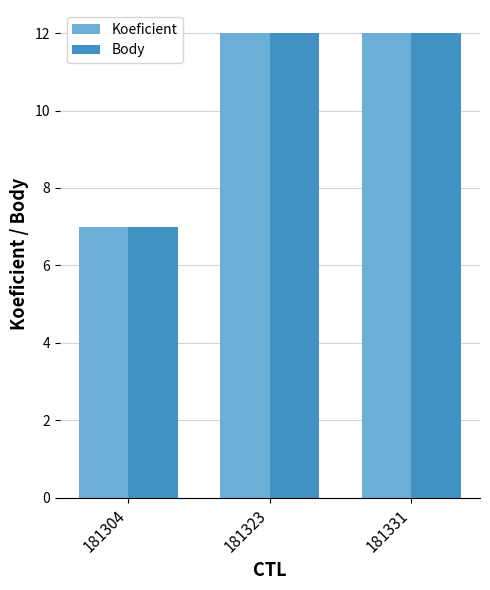

The Koeficient series shows 7 at 181304. True or false?

True